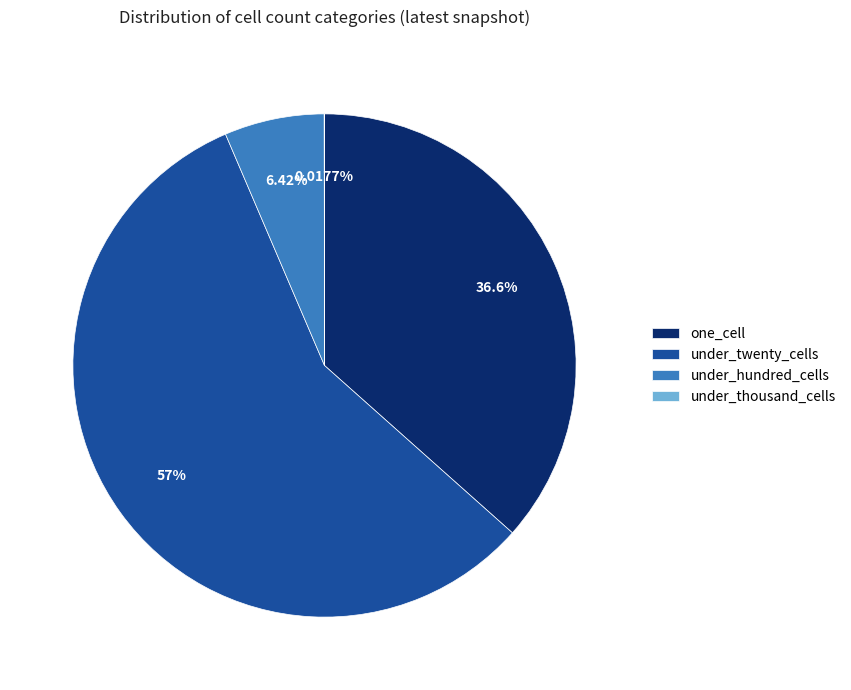

Which has a higher value, one_cell or under_twenty_cells?

under_twenty_cells